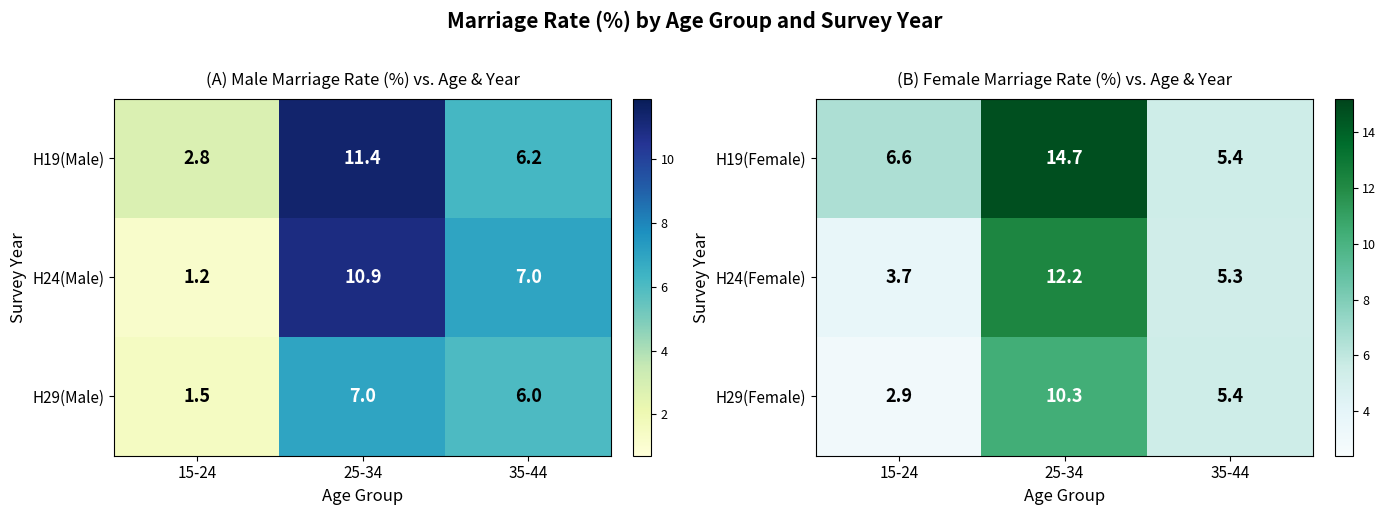

What is the difference between the maximum and minimum values in the H29(Female) series?

7.4